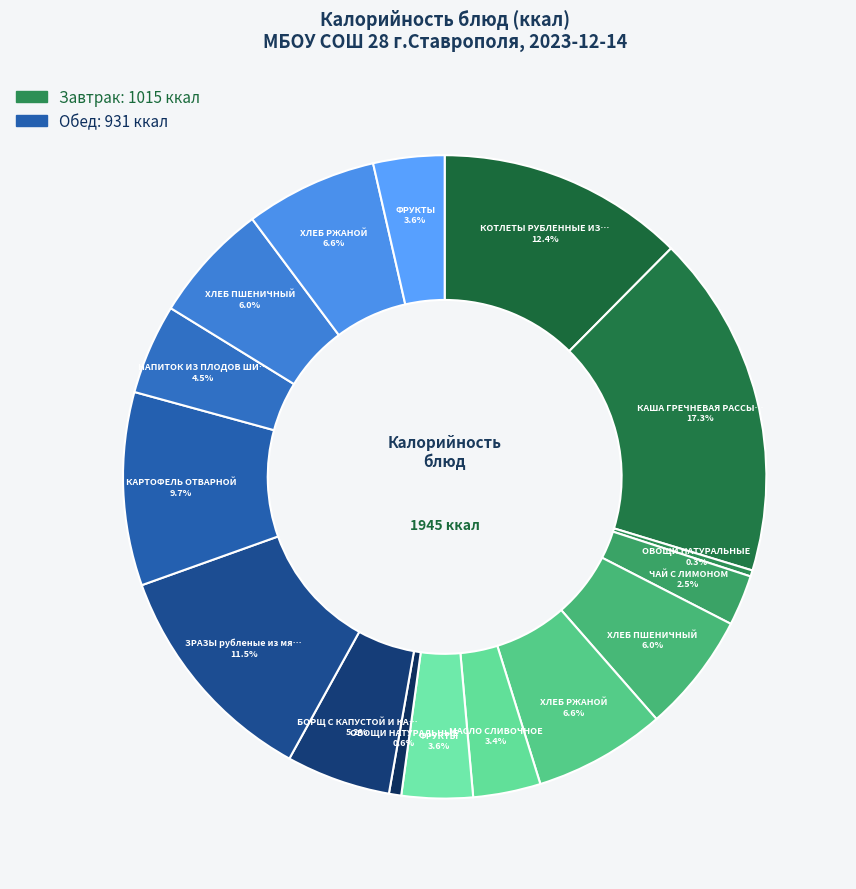

How many segments does this pie chart have?

16